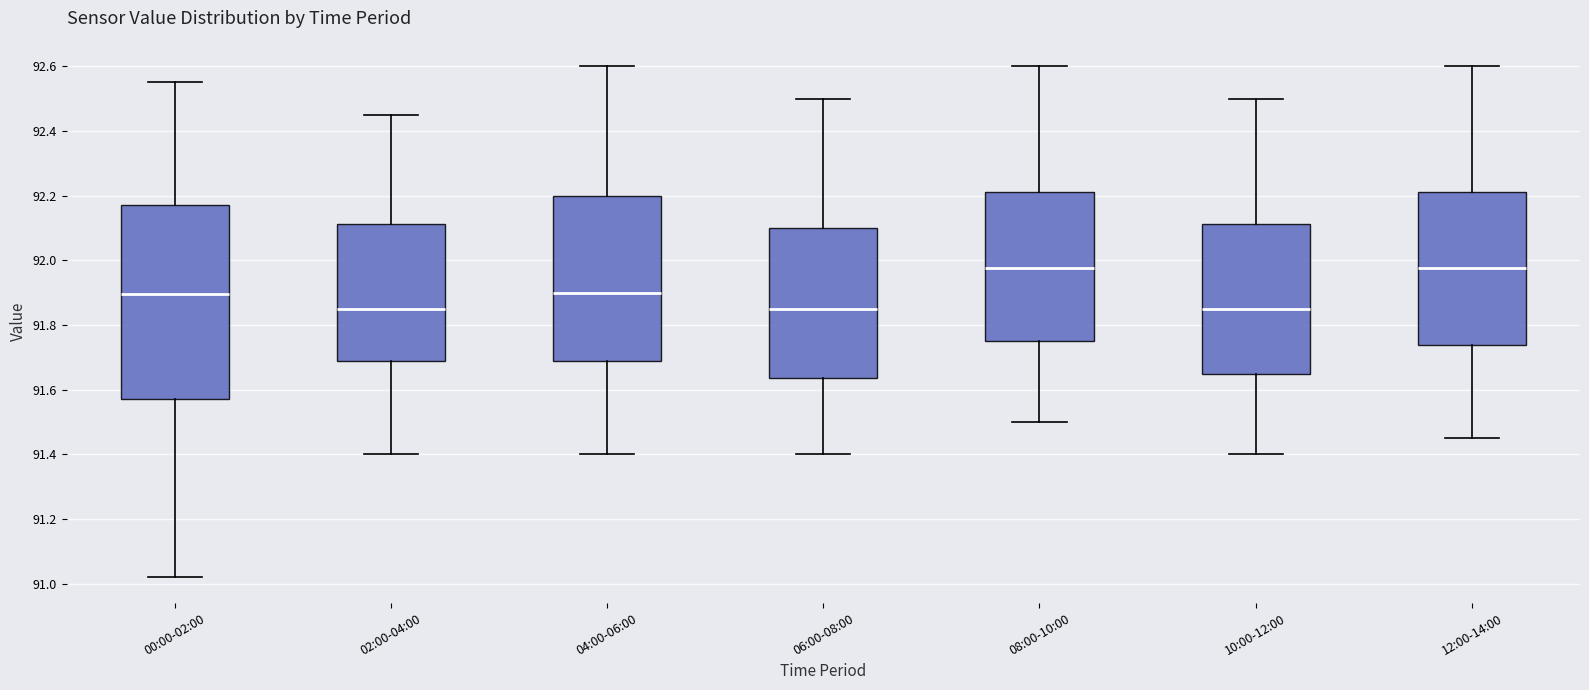

Reading left to right, transcribe this box plot: for each box, give where its median line is, the range the box spans, and where its two whiskers end, as read against the y-axis. The values are not printed on the chart, so give them approximately, as read against the axis.

00:00-02:00: median 91.90, box 91.58 to 92.18, whiskers 91.02 to 92.56
02:00-04:00: median 91.86, box 91.68 to 92.12, whiskers 91.40 to 92.46
04:00-06:00: median 91.90, box 91.68 to 92.20, whiskers 91.40 to 92.60
06:00-08:00: median 91.86, box 91.64 to 92.10, whiskers 91.40 to 92.50
08:00-10:00: median 91.98, box 91.76 to 92.22, whiskers 91.50 to 92.60
10:00-12:00: median 91.86, box 91.66 to 92.12, whiskers 91.40 to 92.50
12:00-14:00: median 91.98, box 91.74 to 92.22, whiskers 91.46 to 92.60